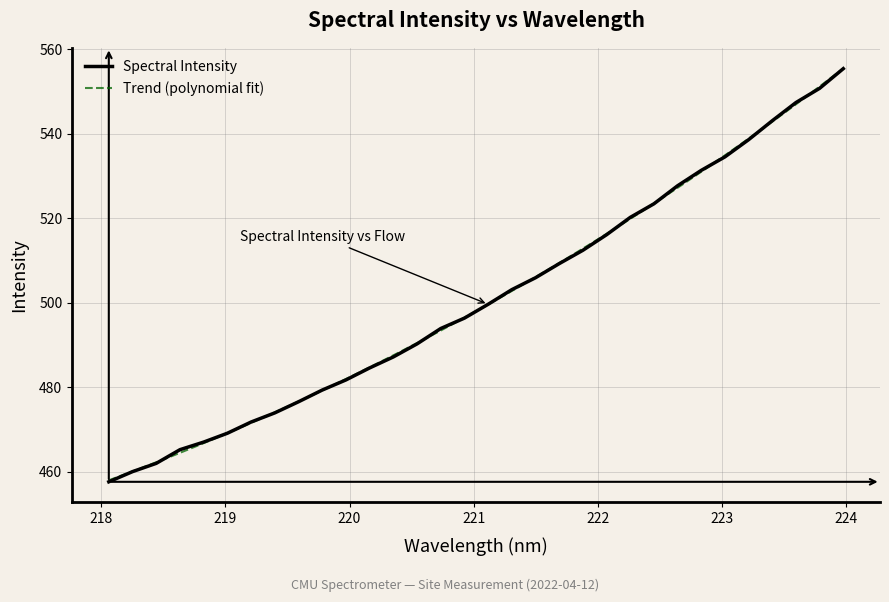

What is the maximum value shown in the chart?

555.4